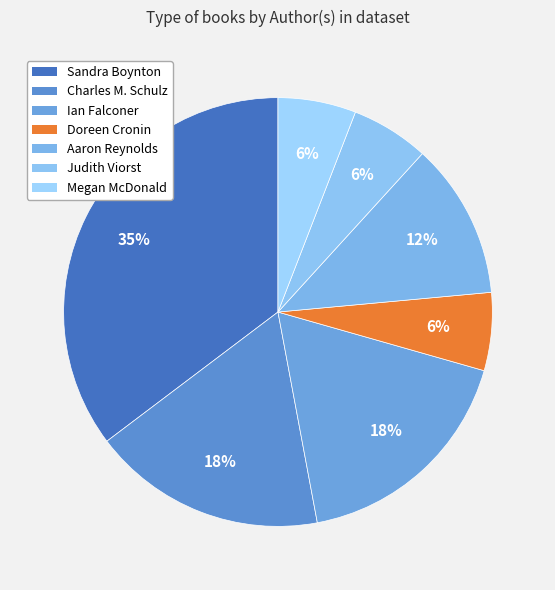

Is there any slice that represents more than half of the pie?

No